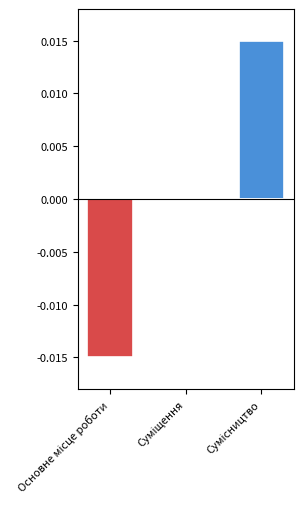

What position from the right is Сумісництво?

1